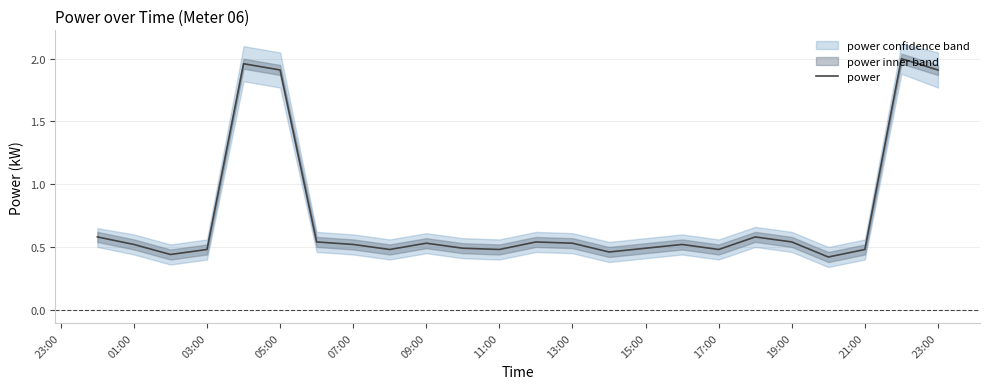

The power series shows 0.5 at 01:00. True or false?

True